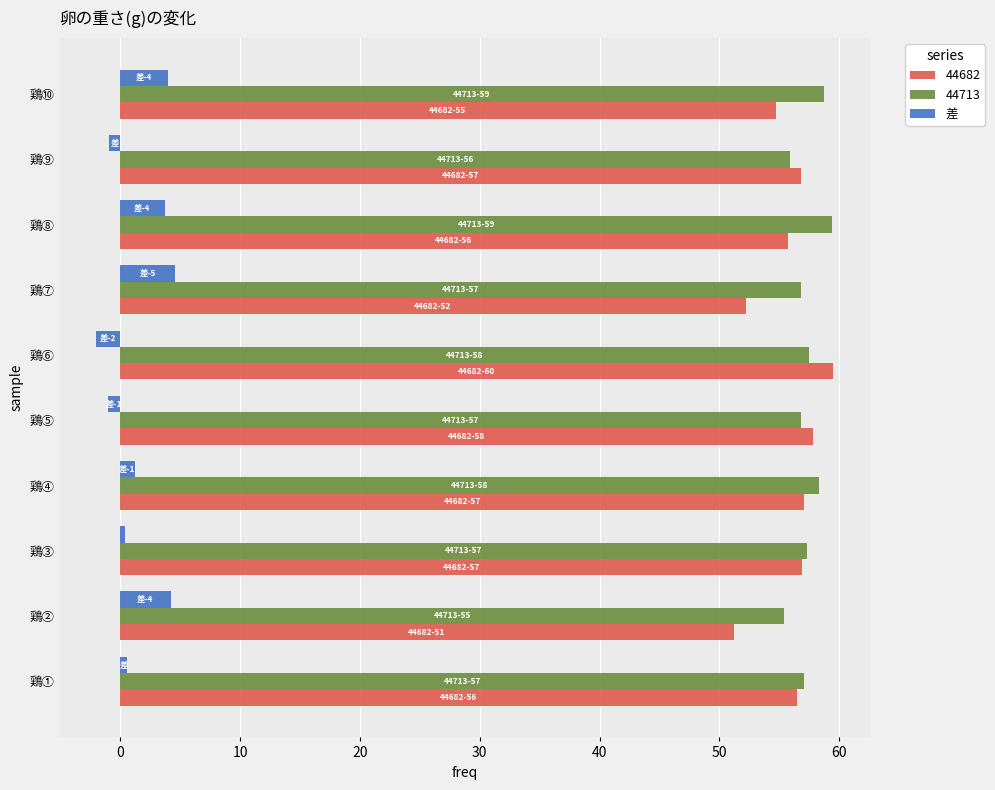

What is the difference between the second highest and second lowest values in the 44713 series?

2.8